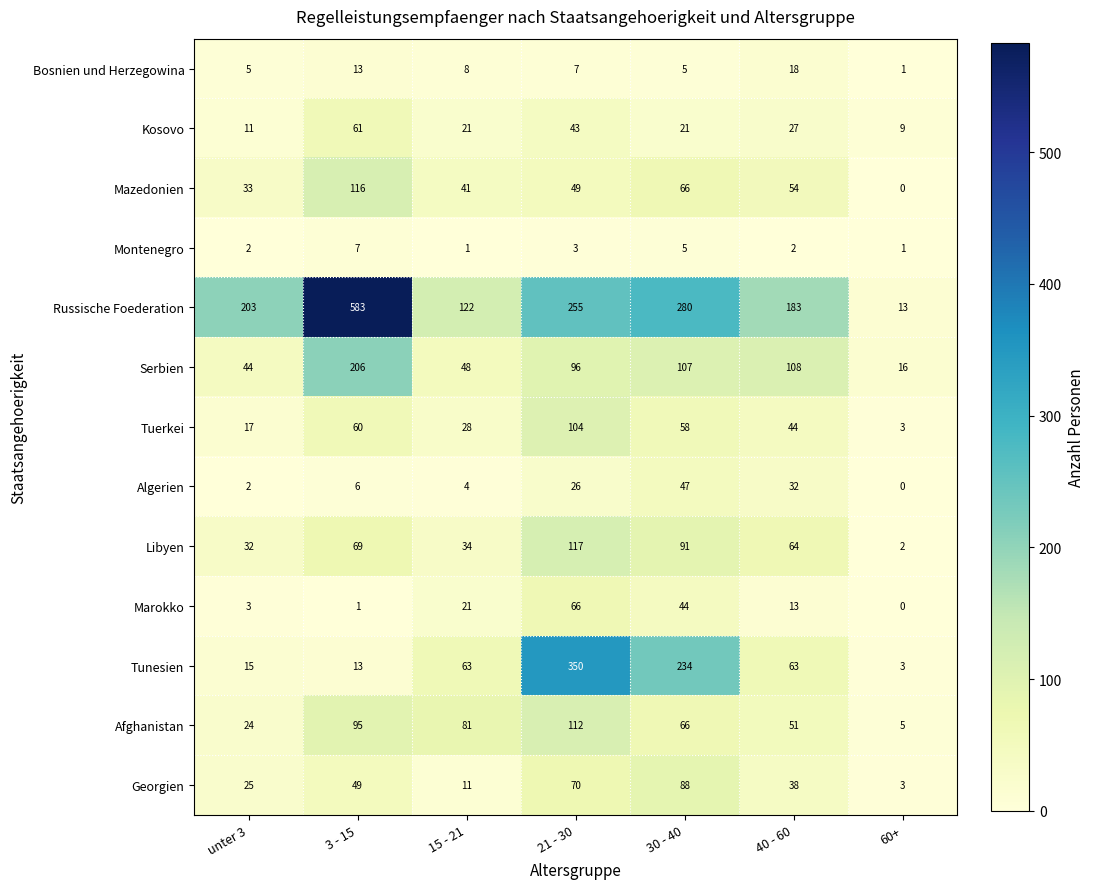

Which label corresponds to the smallest value in the chart?

60+